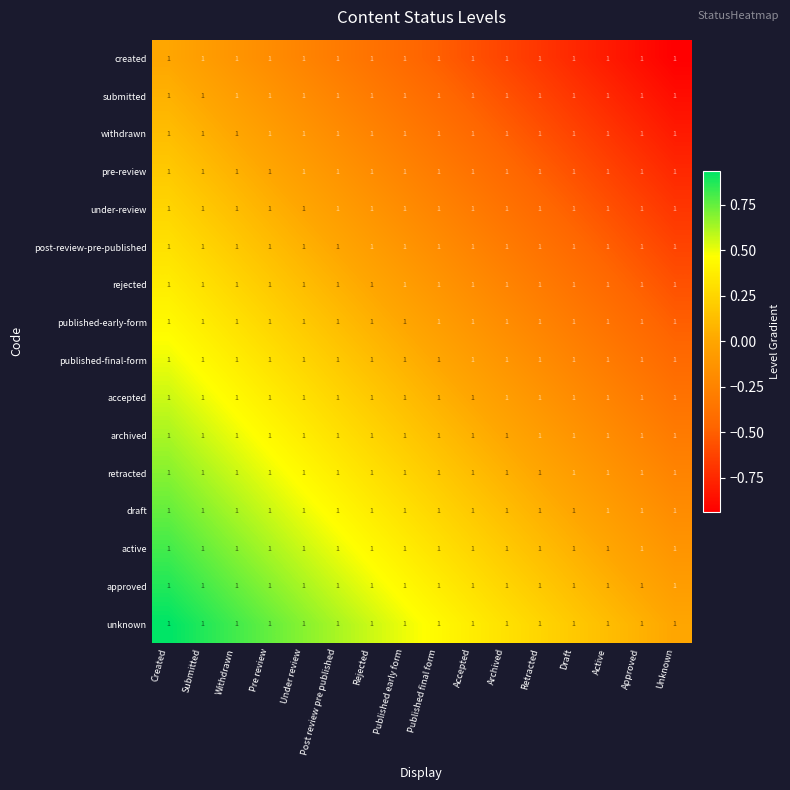

Reading left to right, extract all data points from this chart.

created: Created=1.0	Submitted=1.0	Withdrawn=1.0	Pre review=1.0	Under review=1.0	Post review pre published=1.0	Rejected=1.0	Published early form=1.0	Published final form=1.0	Accepted=1.0	Archived=1.0	Retracted=1.0	Draft=1.0	Active=1.0	Approved=1.0	Unknown=1.0
submitted: Created=1.0	Submitted=1.0	Withdrawn=1.0	Pre review=1.0	Under review=1.0	Post review pre published=1.0	Rejected=1.0	Published early form=1.0	Published final form=1.0	Accepted=1.0	Archived=1.0	Retracted=1.0	Draft=1.0	Active=1.0	Approved=1.0	Unknown=1.0
withdrawn: Created=1.0	Submitted=1.0	Withdrawn=1.0	Pre review=1.0	Under review=1.0	Post review pre published=1.0	Rejected=1.0	Published early form=1.0	Published final form=1.0	Accepted=1.0	Archived=1.0	Retracted=1.0	Draft=1.0	Active=1.0	Approved=1.0	Unknown=1.0
pre-review: Created=1.0	Submitted=1.0	Withdrawn=1.0	Pre review=1.0	Under review=1.0	Post review pre published=1.0	Rejected=1.0	Published early form=1.0	Published final form=1.0	Accepted=1.0	Archived=1.0	Retracted=1.0	Draft=1.0	Active=1.0	Approved=1.0	Unknown=1.0
under-review: Created=1.0	Submitted=1.0	Withdrawn=1.0	Pre review=1.0	Under review=1.0	Post review pre published=1.0	Rejected=1.0	Published early form=1.0	Published final form=1.0	Accepted=1.0	Archived=1.0	Retracted=1.0	Draft=1.0	Active=1.0	Approved=1.0	Unknown=1.0
post-review-pre-published: Created=1.0	Submitted=1.0	Withdrawn=1.0	Pre review=1.0	Under review=1.0	Post review pre published=1.0	Rejected=1.0	Published early form=1.0	Published final form=1.0	Accepted=1.0	Archived=1.0	Retracted=1.0	Draft=1.0	Active=1.0	Approved=1.0	Unknown=1.0
rejected: Created=1.0	Submitted=1.0	Withdrawn=1.0	Pre review=1.0	Under review=1.0	Post review pre published=1.0	Rejected=1.0	Published early form=1.0	Published final form=1.0	Accepted=1.0	Archived=1.0	Retracted=1.0	Draft=1.0	Active=1.0	Approved=1.0	Unknown=1.0
published-early-form: Created=1.0	Submitted=1.0	Withdrawn=1.0	Pre review=1.0	Under review=1.0	Post review pre published=1.0	Rejected=1.0	Published early form=1.0	Published final form=1.0	Accepted=1.0	Archived=1.0	Retracted=1.0	Draft=1.0	Active=1.0	Approved=1.0	Unknown=1.0
published-final-form: Created=1.0	Submitted=1.0	Withdrawn=1.0	Pre review=1.0	Under review=1.0	Post review pre published=1.0	Rejected=1.0	Published early form=1.0	Published final form=1.0	Accepted=1.0	Archived=1.0	Retracted=1.0	Draft=1.0	Active=1.0	Approved=1.0	Unknown=1.0
accepted: Created=1.0	Submitted=1.0	Withdrawn=1.0	Pre review=1.0	Under review=1.0	Post review pre published=1.0	Rejected=1.0	Published early form=1.0	Published final form=1.0	Accepted=1.0	Archived=1.0	Retracted=1.0	Draft=1.0	Active=1.0	Approved=1.0	Unknown=1.0
archived: Created=1.0	Submitted=1.0	Withdrawn=1.0	Pre review=1.0	Under review=1.0	Post review pre published=1.0	Rejected=1.0	Published early form=1.0	Published final form=1.0	Accepted=1.0	Archived=1.0	Retracted=1.0	Draft=1.0	Active=1.0	Approved=1.0	Unknown=1.0
retracted: Created=1.0	Submitted=1.0	Withdrawn=1.0	Pre review=1.0	Under review=1.0	Post review pre published=1.0	Rejected=1.0	Published early form=1.0	Published final form=1.0	Accepted=1.0	Archived=1.0	Retracted=1.0	Draft=1.0	Active=1.0	Approved=1.0	Unknown=1.0
draft: Created=1.0	Submitted=1.0	Withdrawn=1.0	Pre review=1.0	Under review=1.0	Post review pre published=1.0	Rejected=1.0	Published early form=1.0	Published final form=1.0	Accepted=1.0	Archived=1.0	Retracted=1.0	Draft=1.0	Active=1.0	Approved=1.0	Unknown=1.0
active: Created=1.0	Submitted=1.0	Withdrawn=1.0	Pre review=1.0	Under review=1.0	Post review pre published=1.0	Rejected=1.0	Published early form=1.0	Published final form=1.0	Accepted=1.0	Archived=1.0	Retracted=1.0	Draft=1.0	Active=1.0	Approved=1.0	Unknown=1.0
approved: Created=1.0	Submitted=1.0	Withdrawn=1.0	Pre review=1.0	Under review=1.0	Post review pre published=1.0	Rejected=1.0	Published early form=1.0	Published final form=1.0	Accepted=1.0	Archived=1.0	Retracted=1.0	Draft=1.0	Active=1.0	Approved=1.0	Unknown=1.0
unknown: Created=1.0	Submitted=1.0	Withdrawn=1.0	Pre review=1.0	Under review=1.0	Post review pre published=1.0	Rejected=1.0	Published early form=1.0	Published final form=1.0	Accepted=1.0	Archived=1.0	Retracted=1.0	Draft=1.0	Active=1.0	Approved=1.0	Unknown=1.0